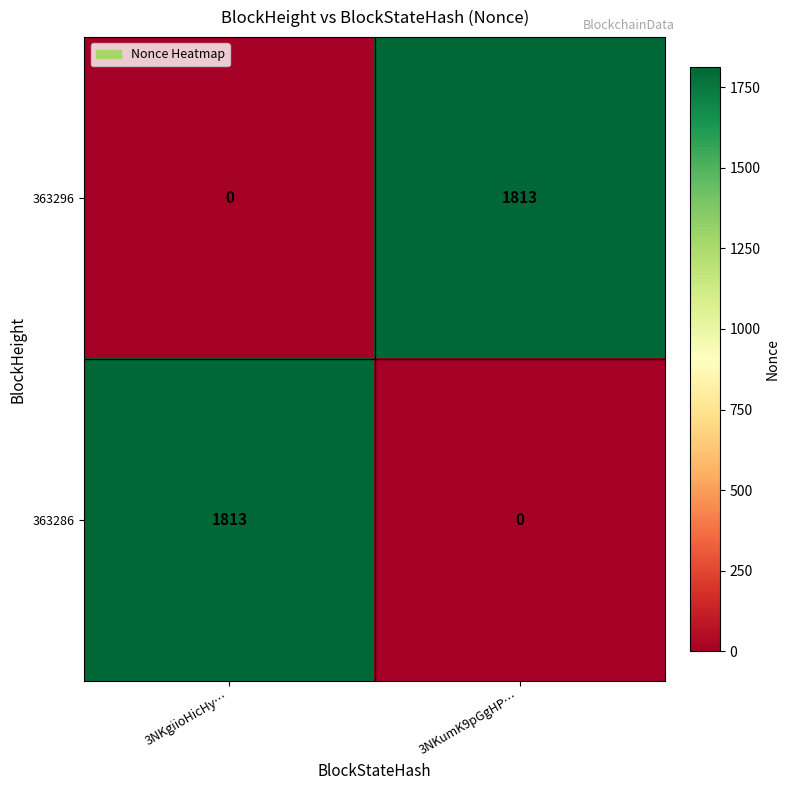

What is the total value across all series at 3NKgiioHicHy…?

1813